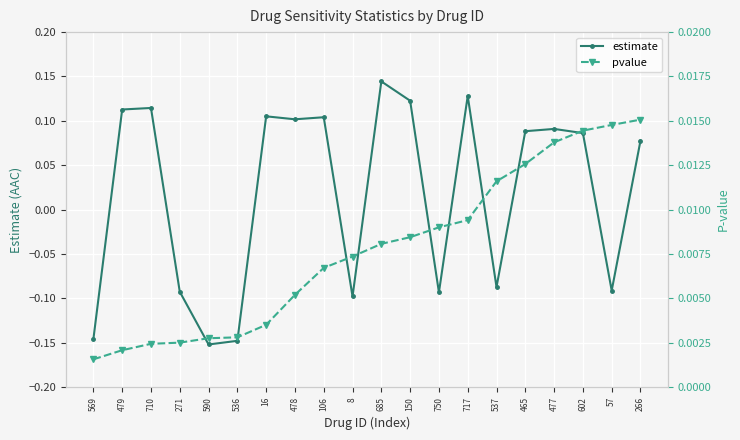

How many intersections are there between pvalue and estimate?

11